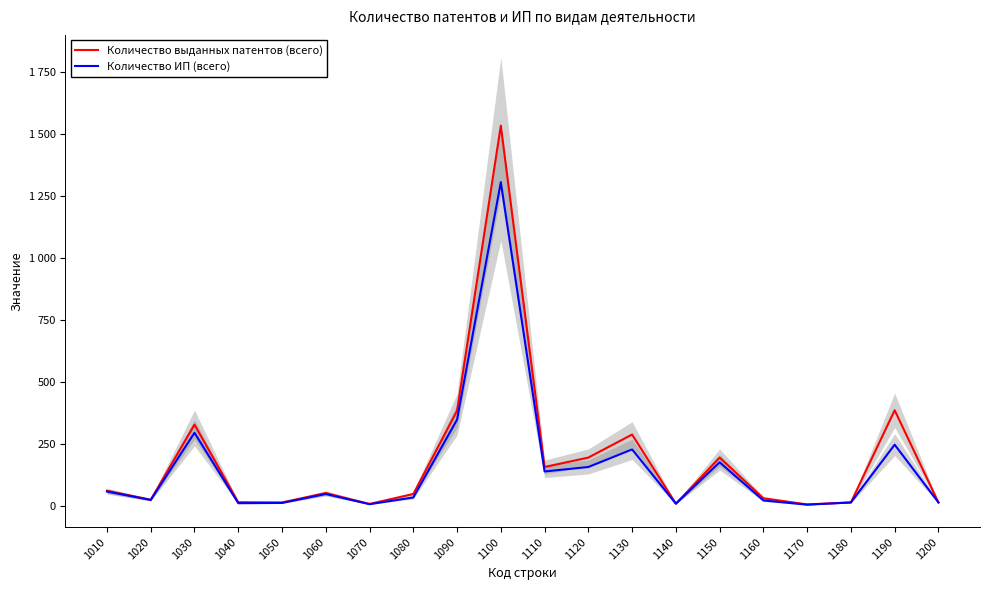

The value of Количество ИП (всего) at 1090 is 463. True or false?

False